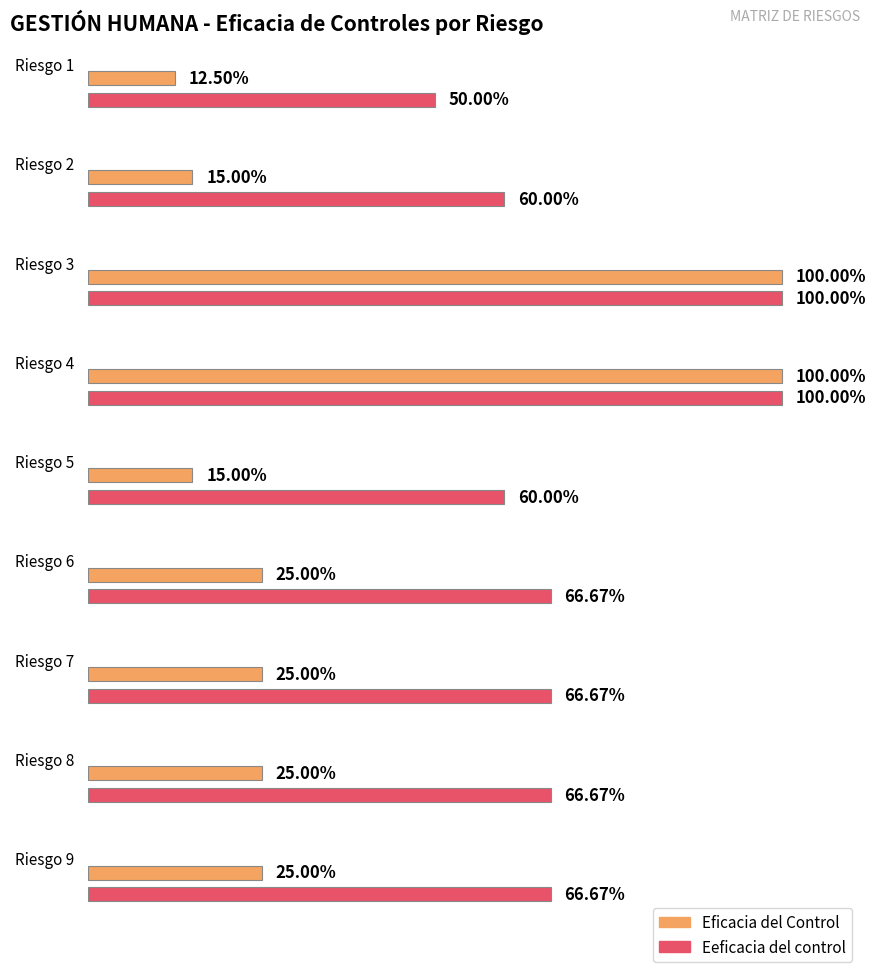

The Eeficacia del control series shows 0.5 at Riesgo 1. True or false?

True